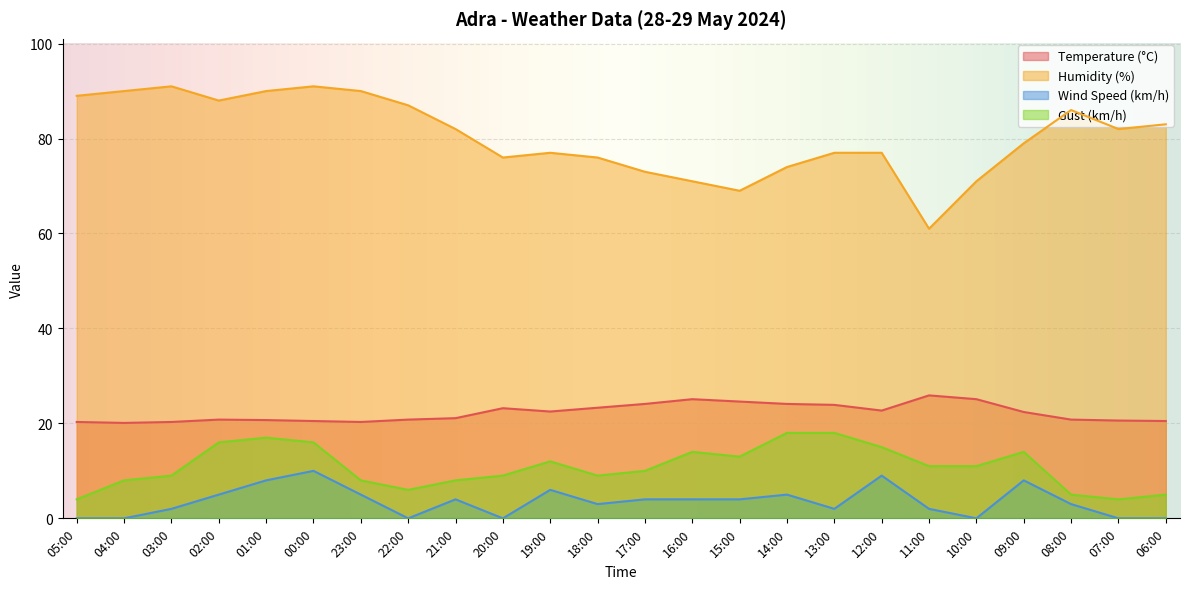

Which series has the widest spread of values?

Humidity (%)